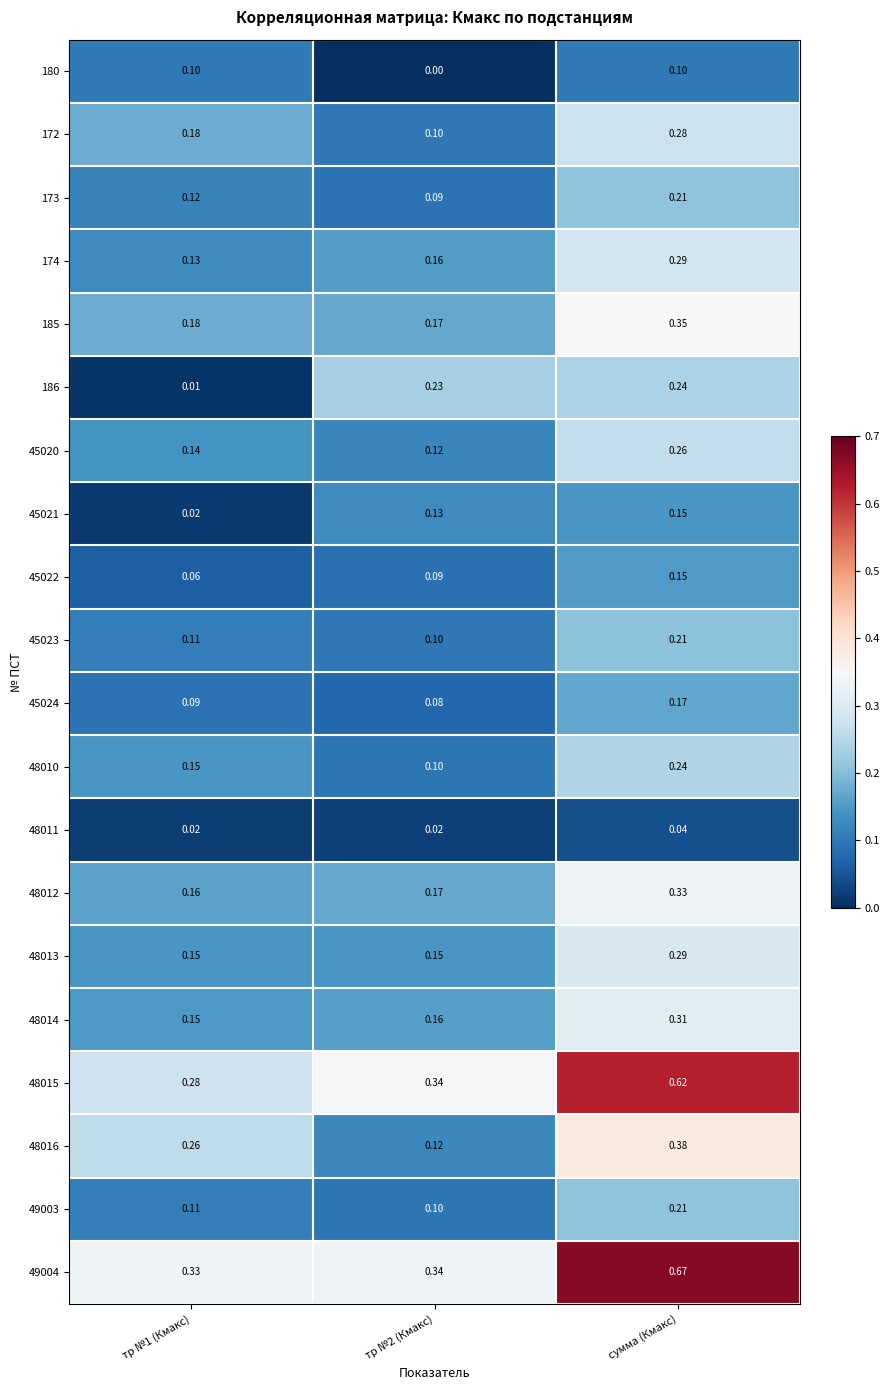

Which category has the highest value in the 173 series?

сумма (Кмакс)